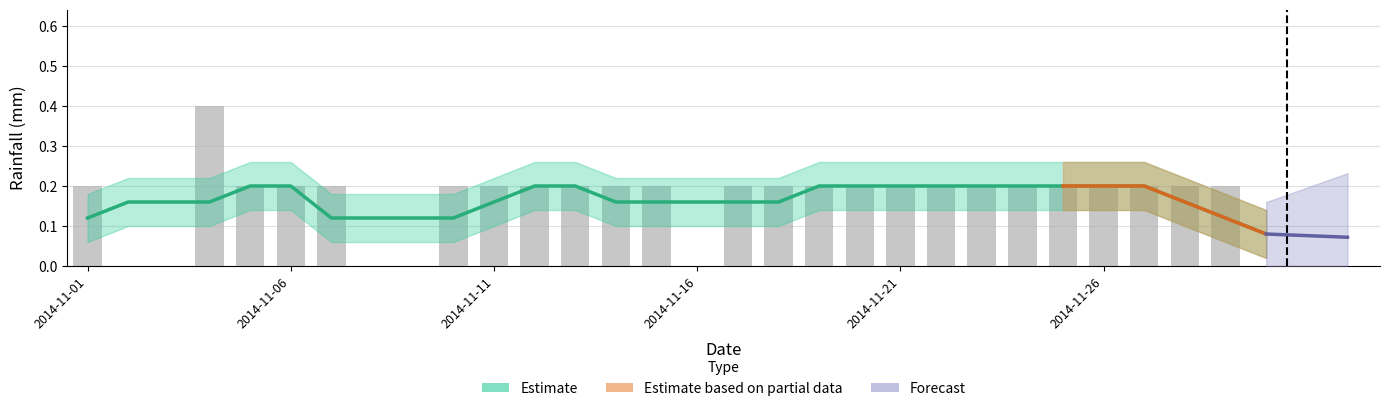

List the labels in order of value, largest first.

2014-11-04, 2014-11-01, 2014-11-05, 2014-11-06, 2014-11-07, 2014-11-10, 2014-11-11, 2014-11-12, 2014-11-13, 2014-11-14, 2014-11-15, 2014-11-17, 2014-11-18, 2014-11-19, 2014-11-20, 2014-11-21, 2014-11-22, 2014-11-23, 2014-11-24, 2014-11-25, 2014-11-26, 2014-11-27, 2014-11-28, 2014-11-29, 2014-11-02, 2014-11-03, 2014-11-08, 2014-11-09, 2014-11-16, 2014-11-30